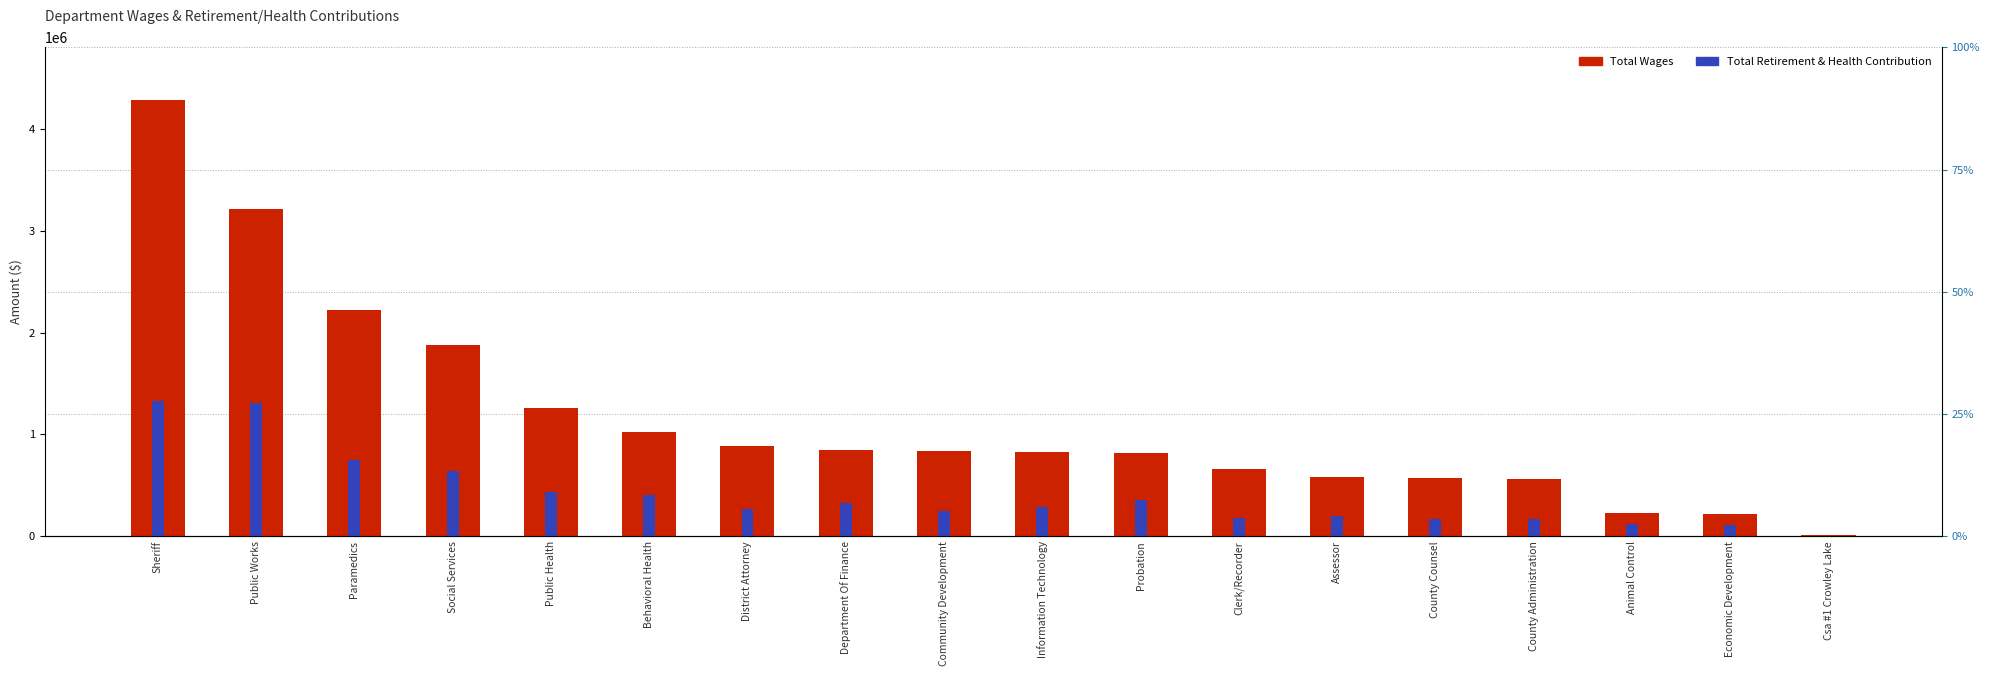

Between Probation and Csa #1 Crowley Lake, which series saw the biggest shift?

Total Wages